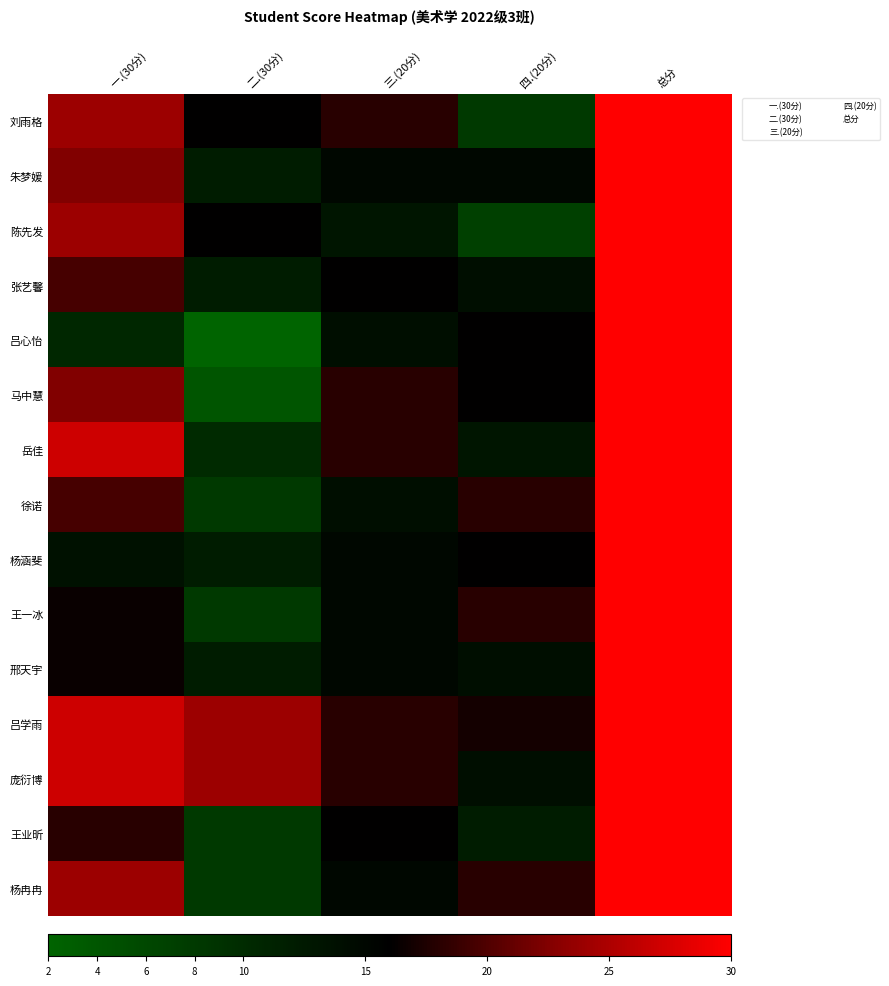

What is the total value across all series at 三.(20分)?

238.0